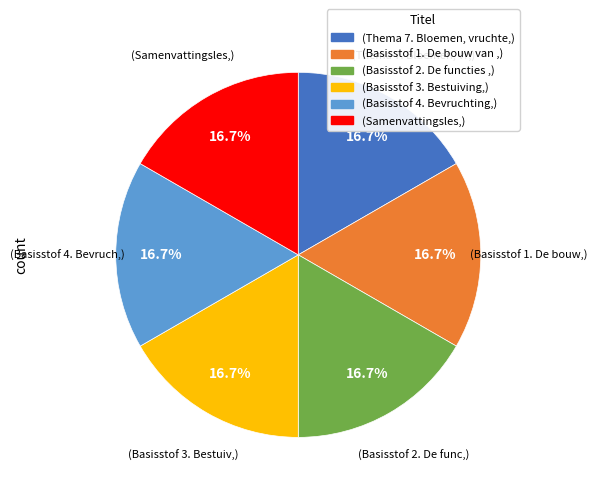

Does any single category account for the majority?

No